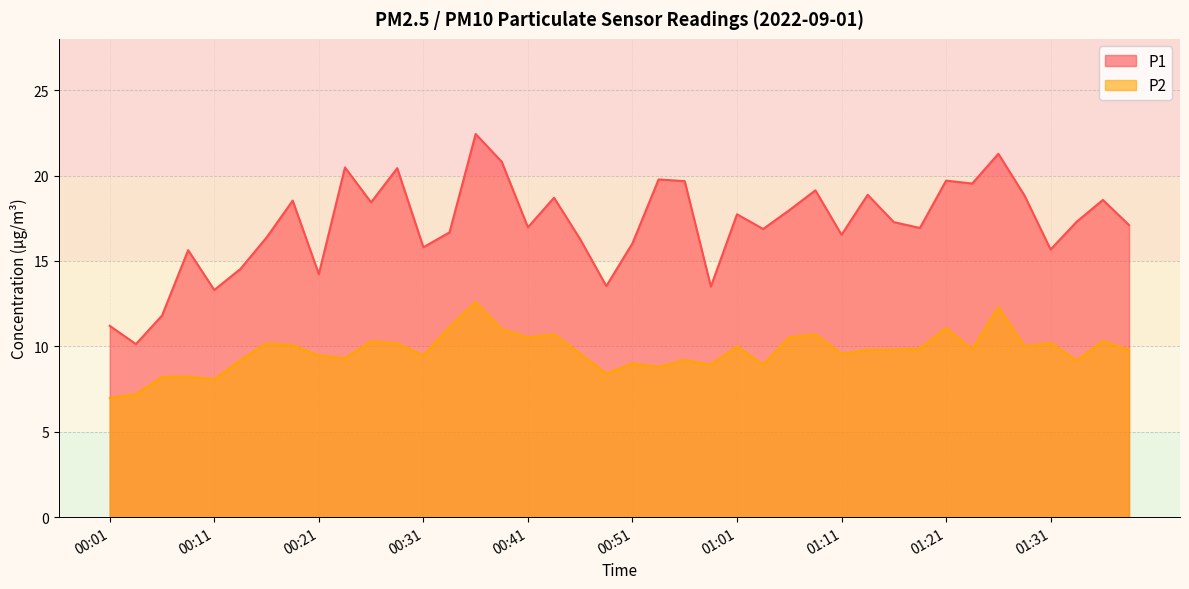

What is the value of the P1 point at the 38th from the left?

17.3